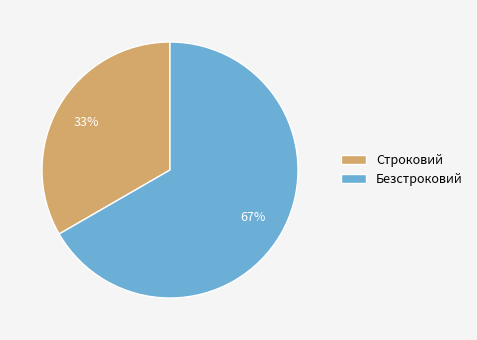

The Безстроковий slice represents 67% of the pie. True or false?

True